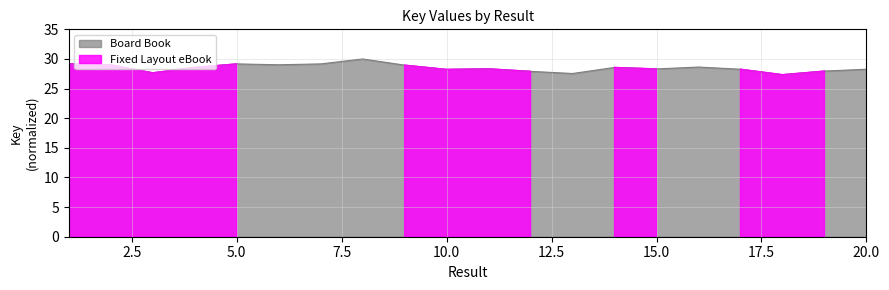

Where is the data nearest to the value 28?

19